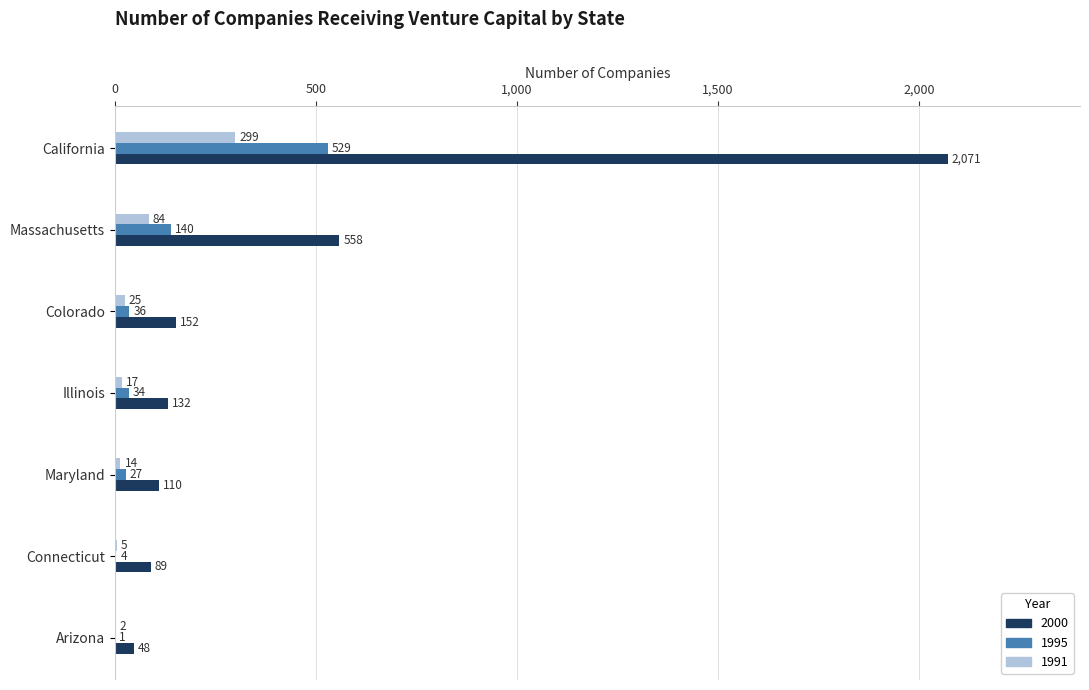

What is the total value across all series at Colorado?

213